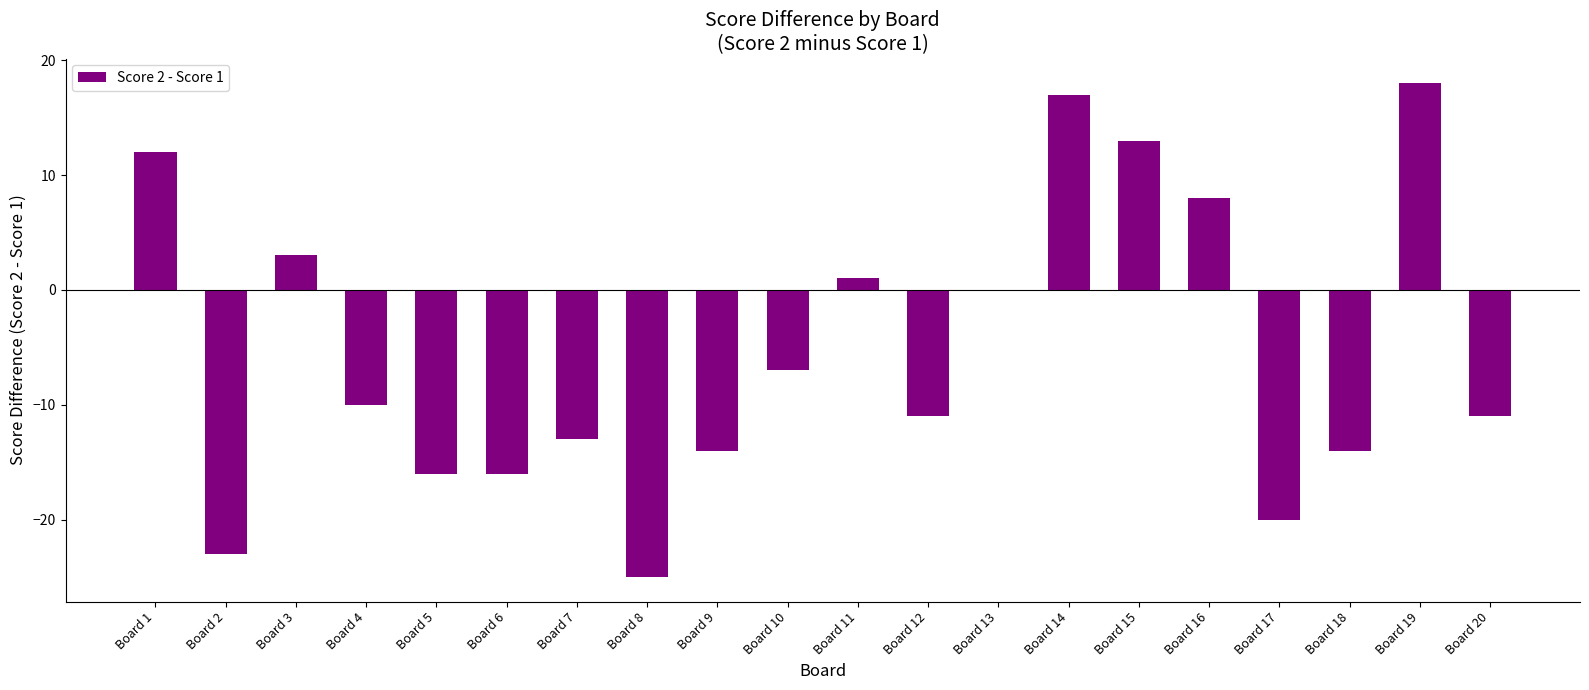

What is the greatest value displayed?

18